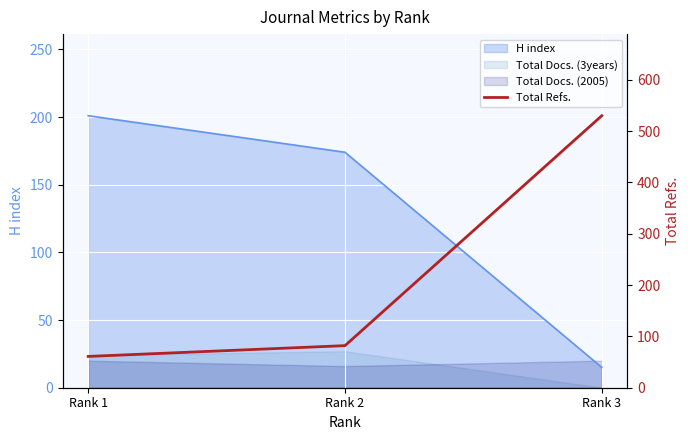

List the labels in order of value, smallest first.

Rank 1, Rank 2, Rank 3